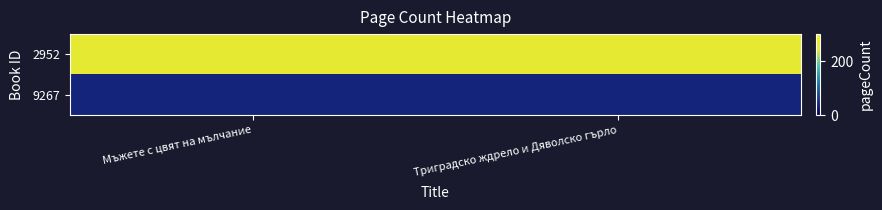

At which category is the sum across all series the highest?

Мъжете с цвят на мълчание